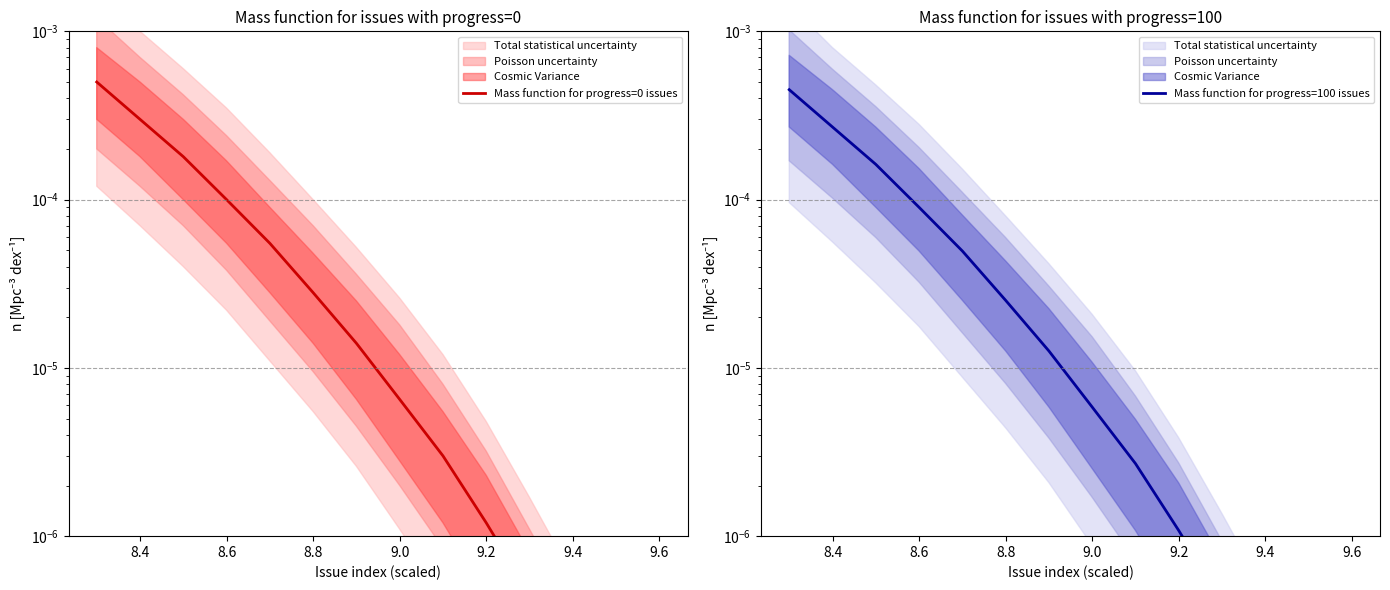

True or false: Mass function for progress=100 issues has a value of 0.0 at 9.0.

False